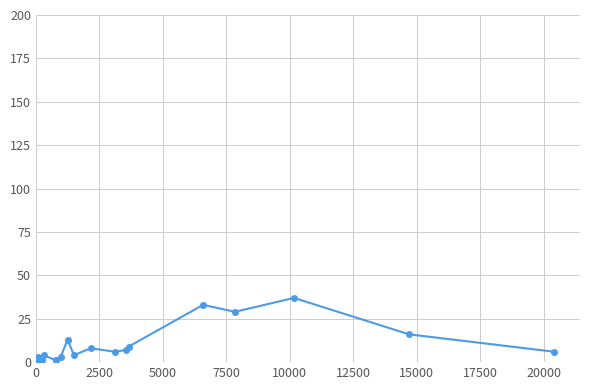

True or false: there are more than 1 points higher than both neighbors.

True